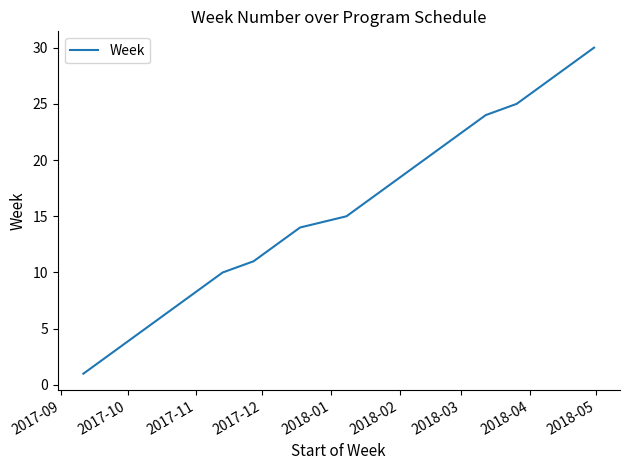

What is the sum of all values?

465